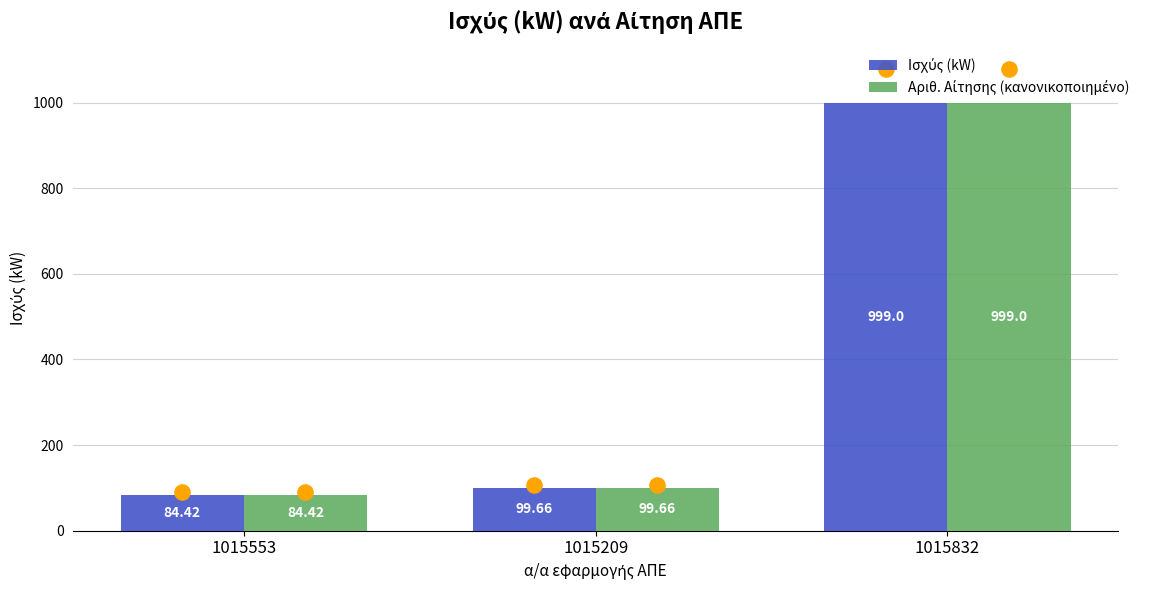

At how many categories does at least one series exceed 756?

1